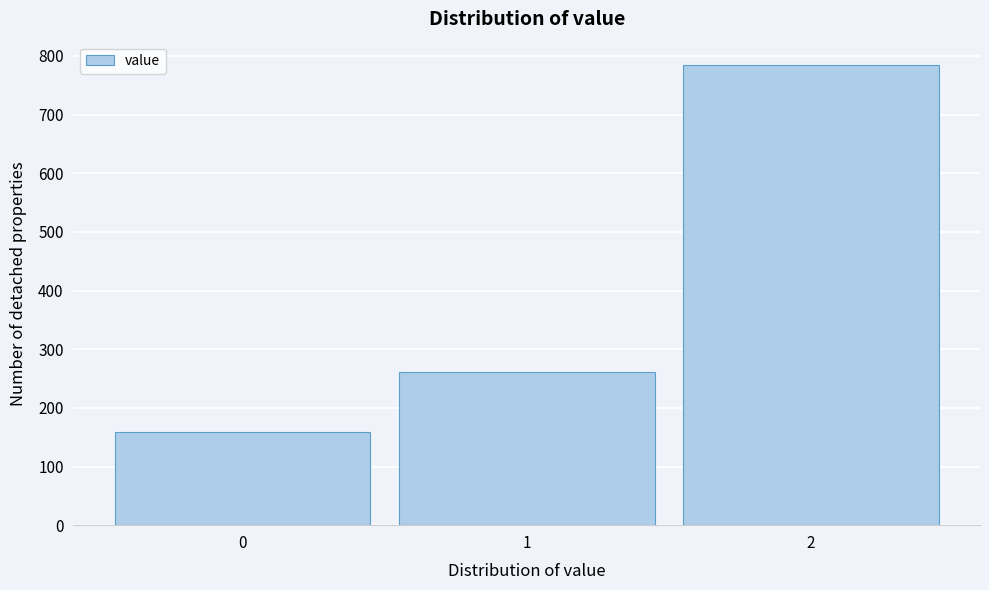

Reading left to right, transcribe all the data shown in this chart.

159	261	785